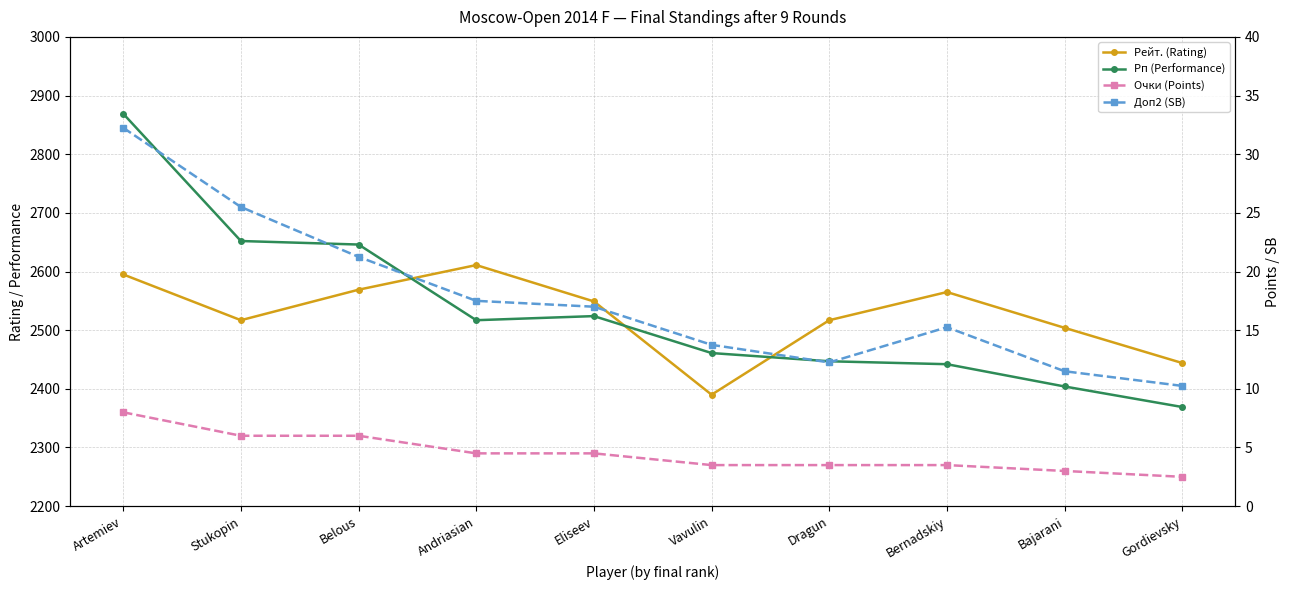

What is the sum of all Очки (Points) values?

45.0